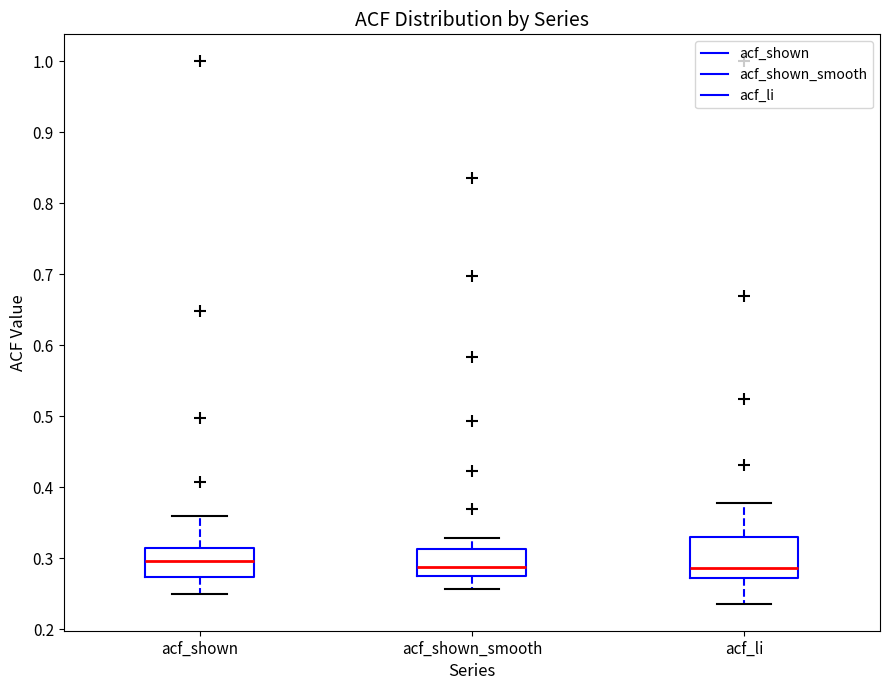

Comparing the boxes themselves (not the whiskers), which one is the tallest?

acf_li